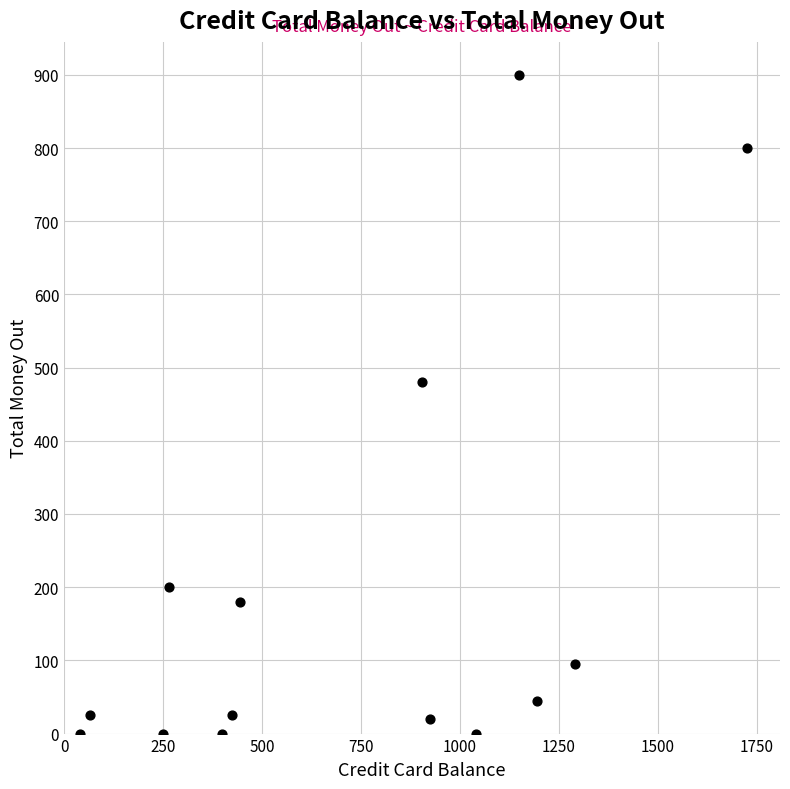

What Y value in the scatter plot is closest to 450?

480